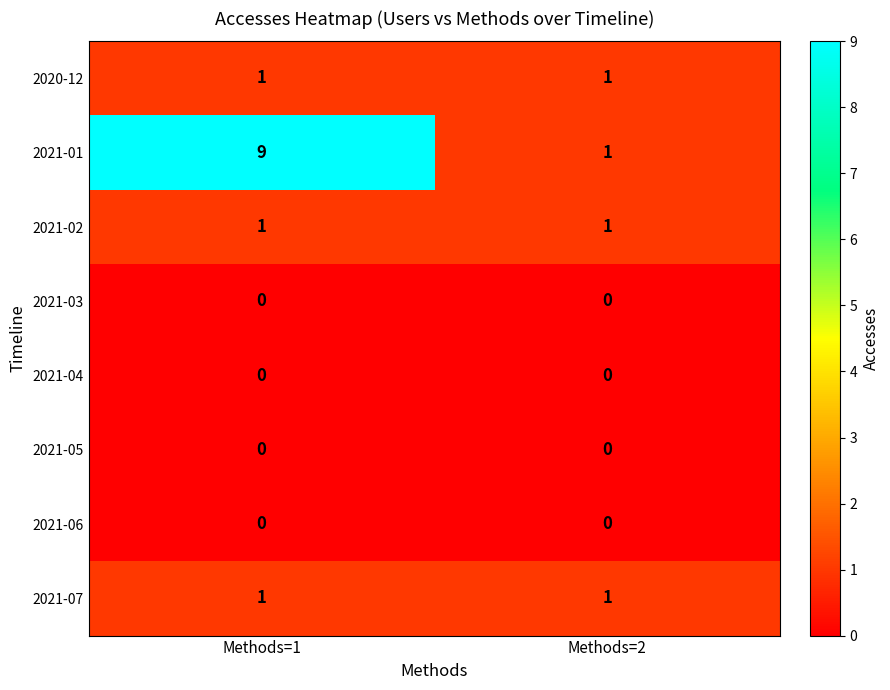

What is the greatest value displayed?

9